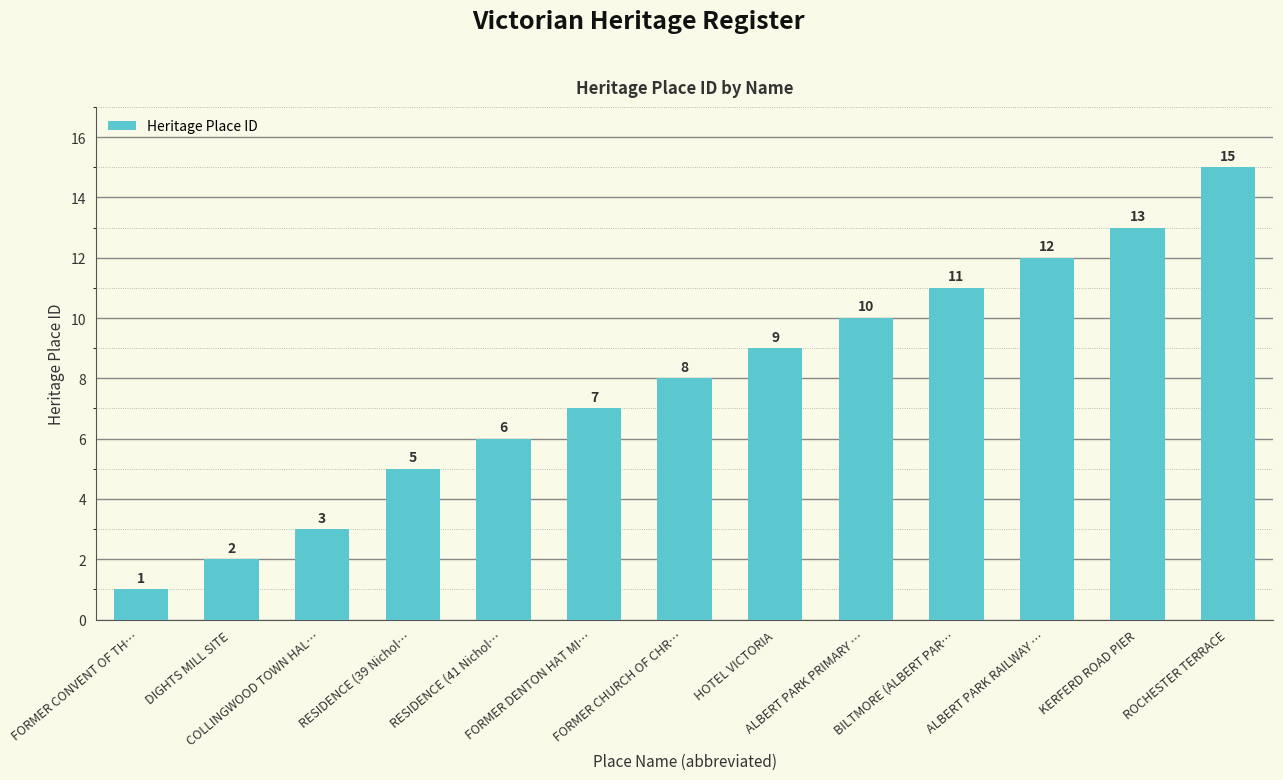

What is the difference between the values at ALBERT PARK RAILWAY … and KERFERD ROAD PIER?

1